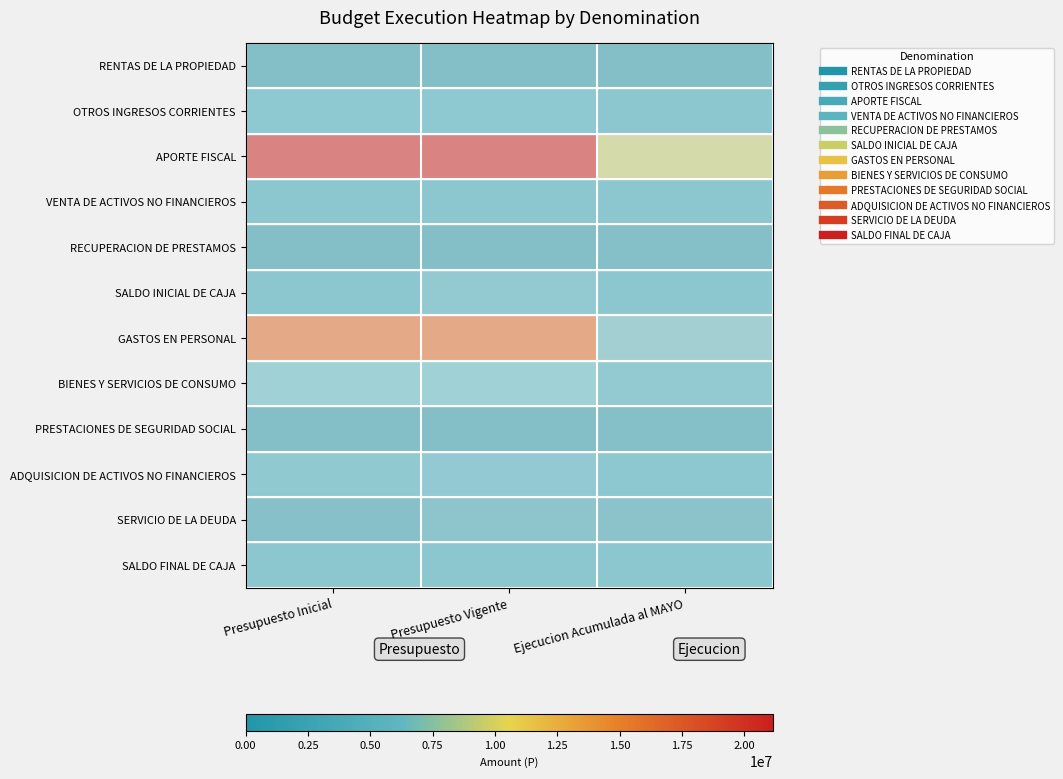

What is the total value across all series at Ejecucion Acumulada al MAYO?

19253609